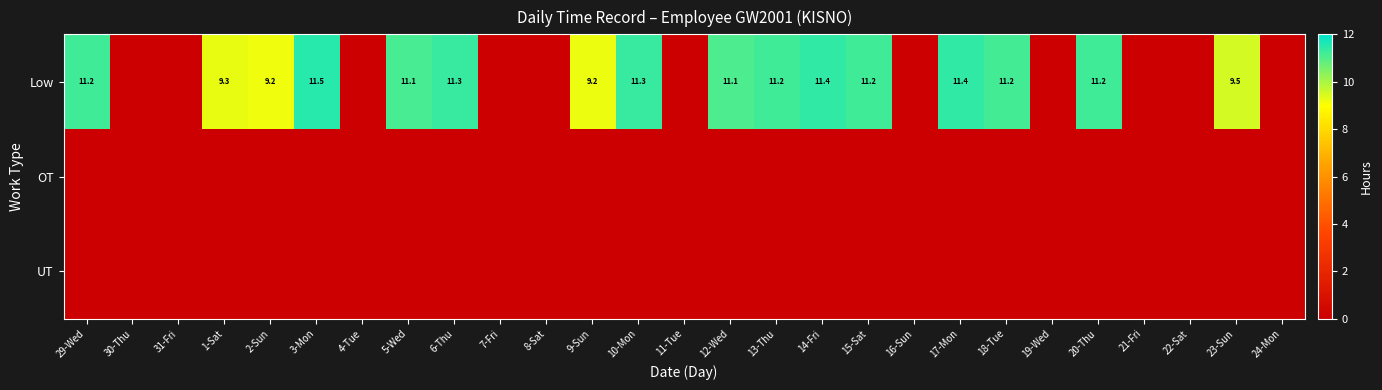

What is the total value across all series at 12-Wed?

11.1